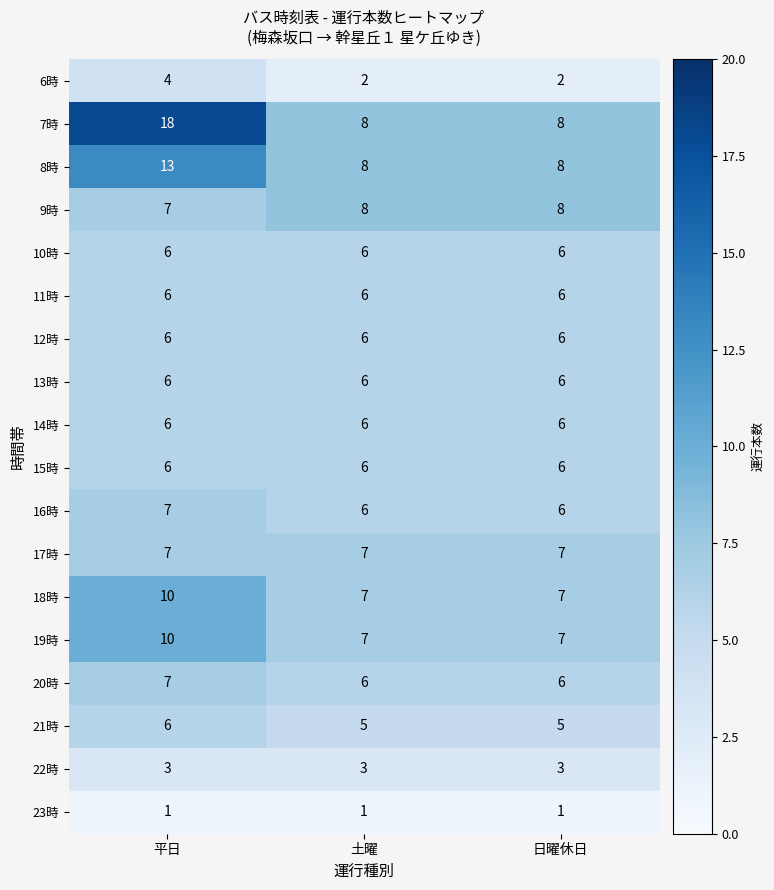

What is the sum of all 17時 values?

21